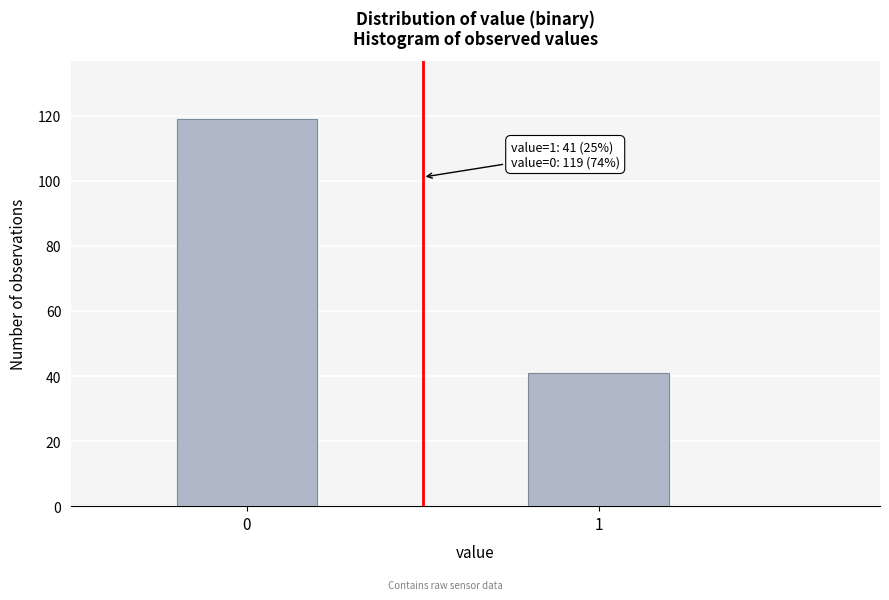

Reading right to left, extract all data points from this chart.

41	119